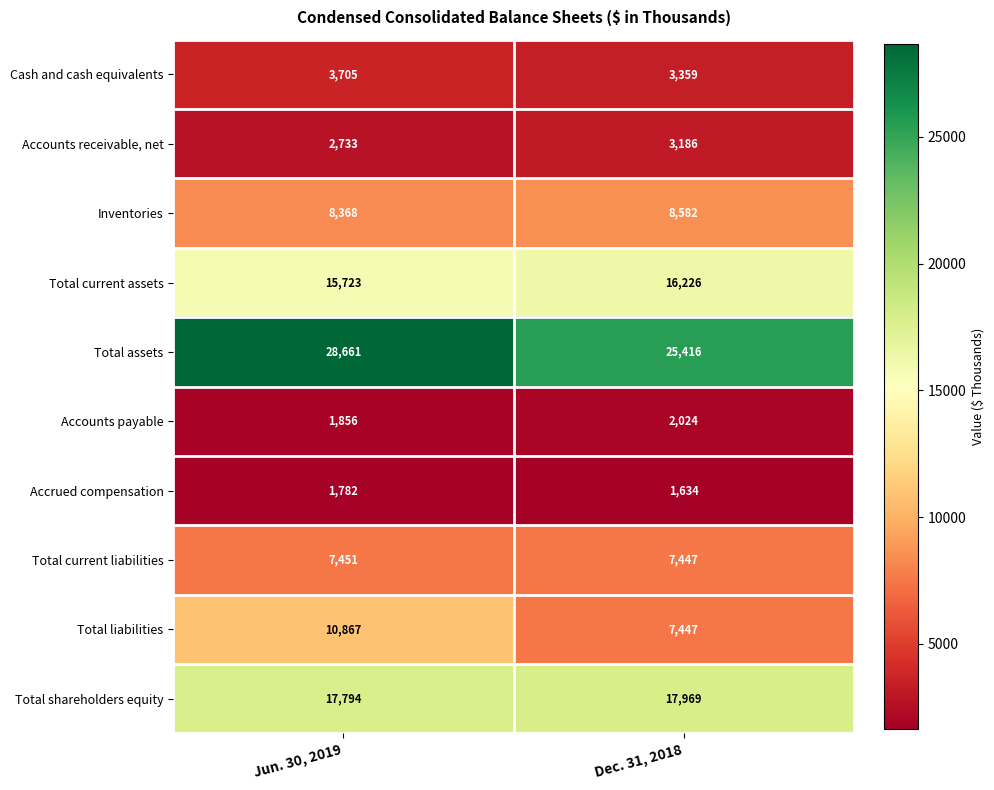

Which series has the widest spread of values?

Total liabilities